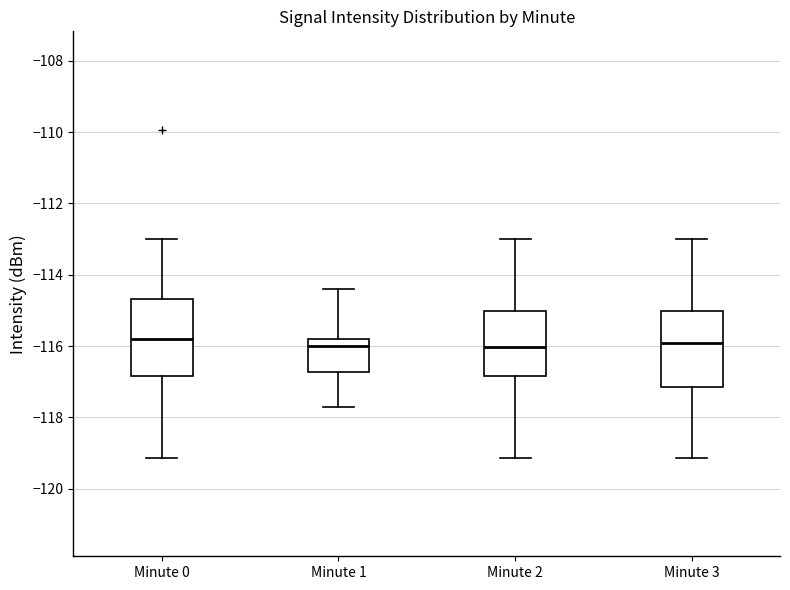

Reading left to right, transcribe this box plot: for each box, give where its median line is, the range the box spans, and where its two whiskers end, as read against the y-axis. The values are not printed on the chart, so give them approximately, as read against the axis.

Minute 0: median -115.8, box -116.8 to -114.6, whiskers -119.2 to -113.0
Minute 1: median -116.0, box -116.8 to -115.8, whiskers -117.8 to -114.4
Minute 2: median -116.0, box -116.8 to -115.0, whiskers -119.2 to -113.0
Minute 3: median -116.0, box -117.2 to -115.0, whiskers -119.2 to -113.0